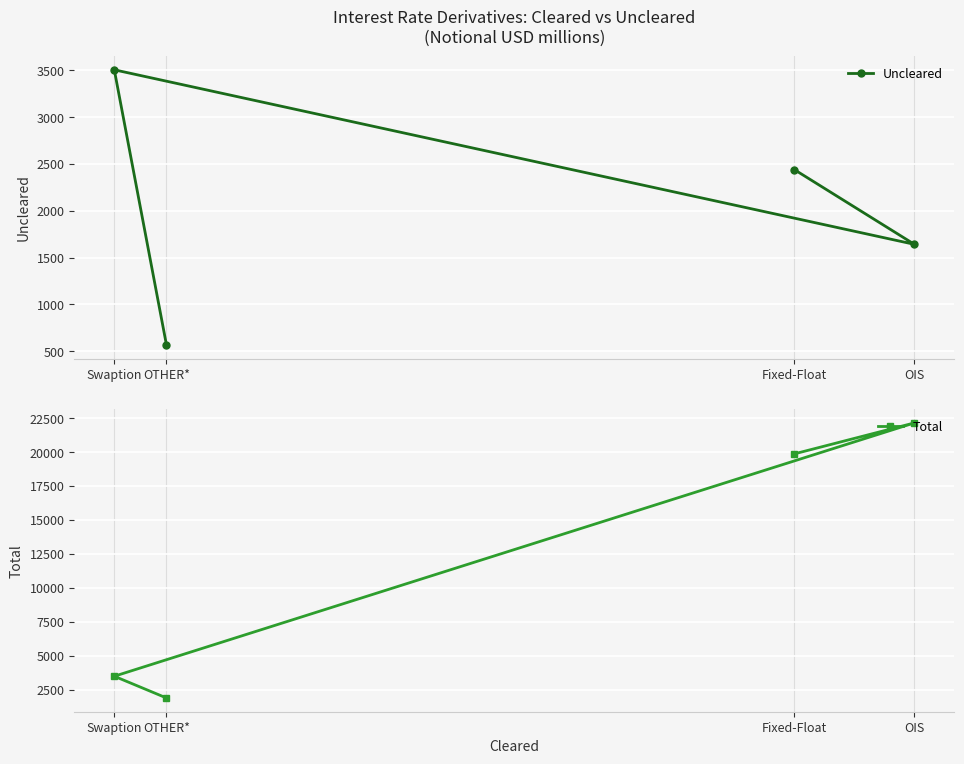

Count the Uncleared values in the range 1642 to 3505.

3